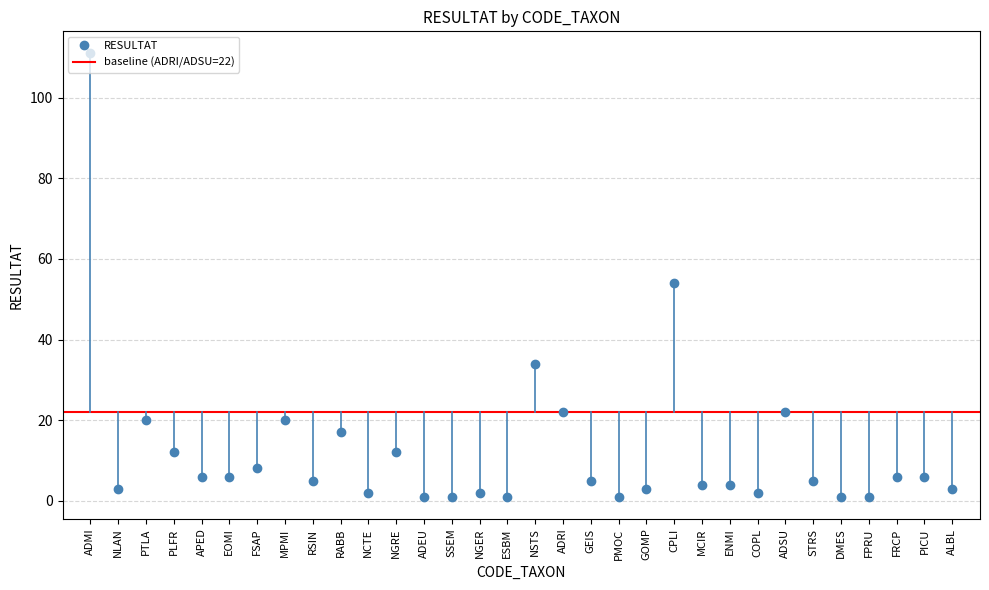

Rank the categories by value from highest to lowest.

ADMI, CPLI, NSTS, ADRI, ADSU, PTLA, MPMI, RABB, PLFR, NGRE, FSAP, APED, EOMI, FRCP, PICU, RSIN, GEIS, STRS, MCIR, ENMI, NLAN, GOMP, ALBL, NCTE, NGER, COPL, ADEU, SSEM, ESBM, PMOC, DMES, FPRU